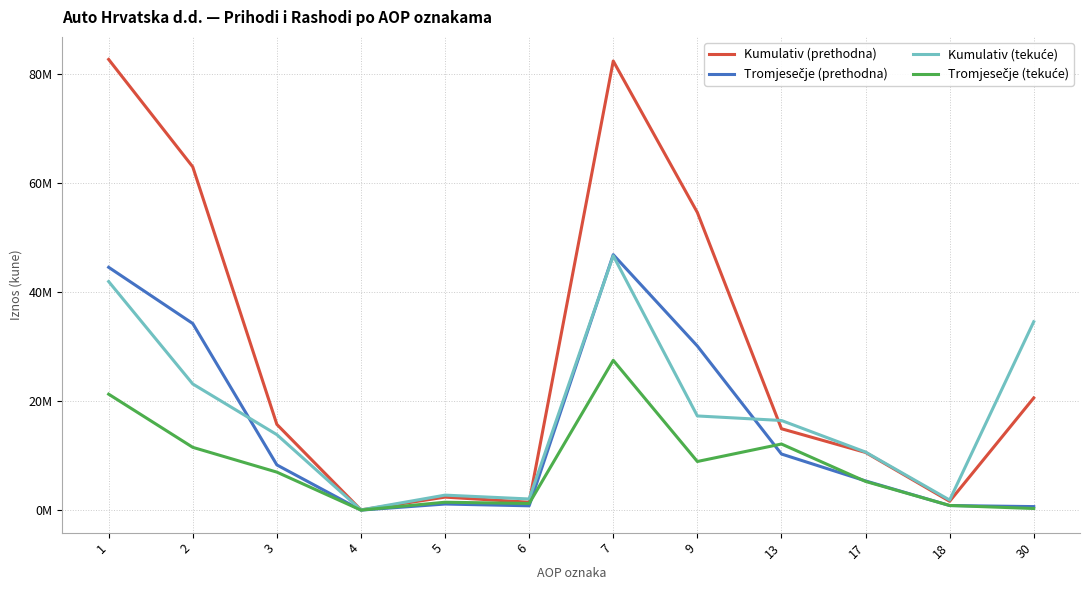

Does the chart display data point markers on the line(s)?

No